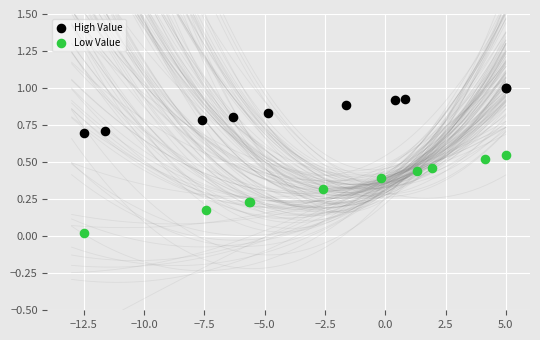

Which series contains the highest Y value?

High Value